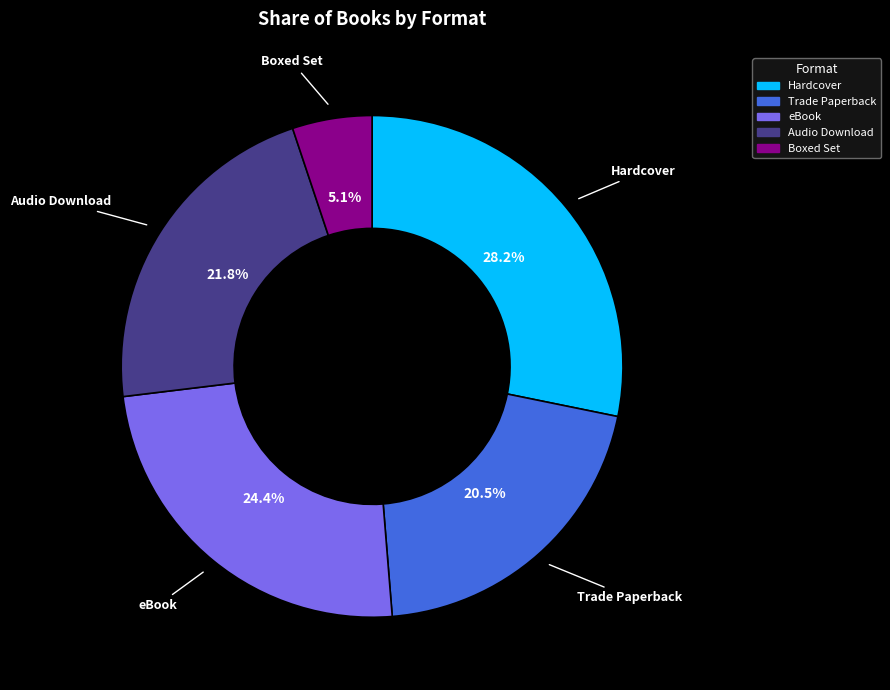

Between Audio Download and Hardcover, which is larger?

Hardcover